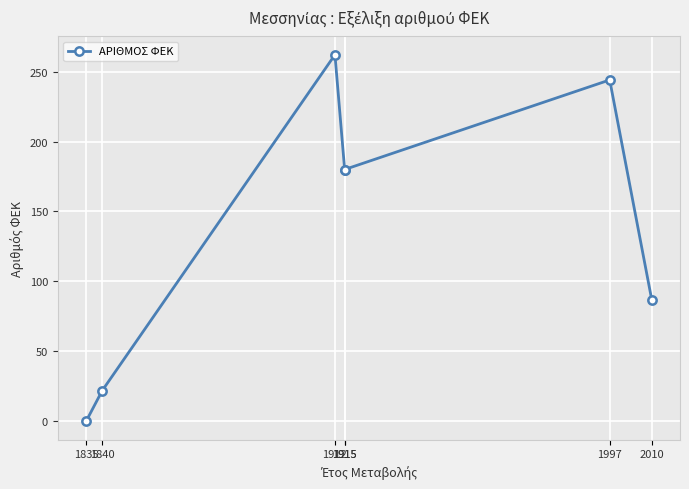

The chart shows a value of 300 at 1915. True or false?

False